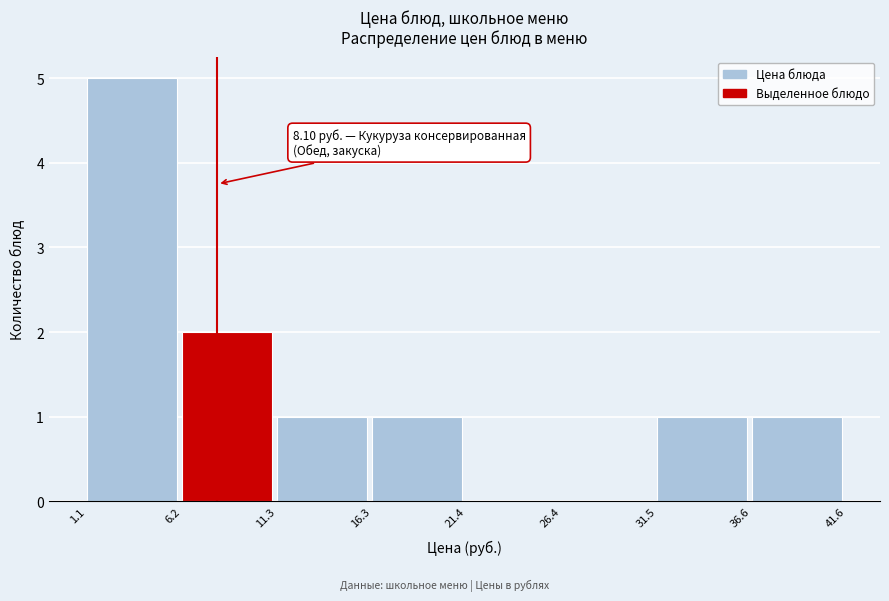

Which range on the x-axis has the tallest bar?

1.1 to 6.2